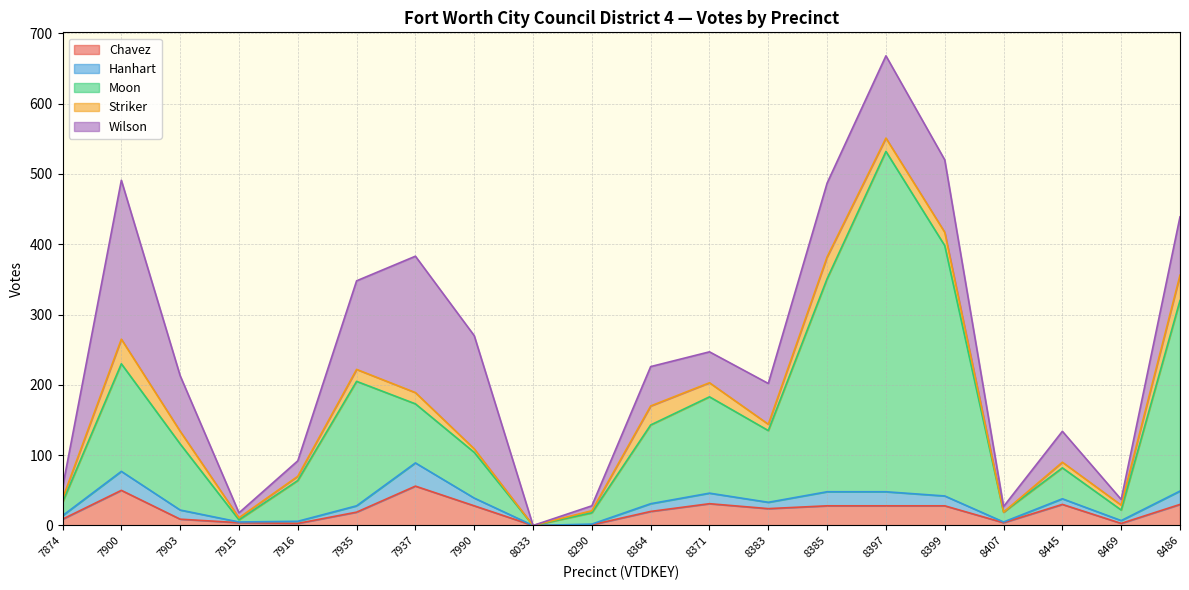

True or false: Moon and Hanhart intersect in this chart.

False